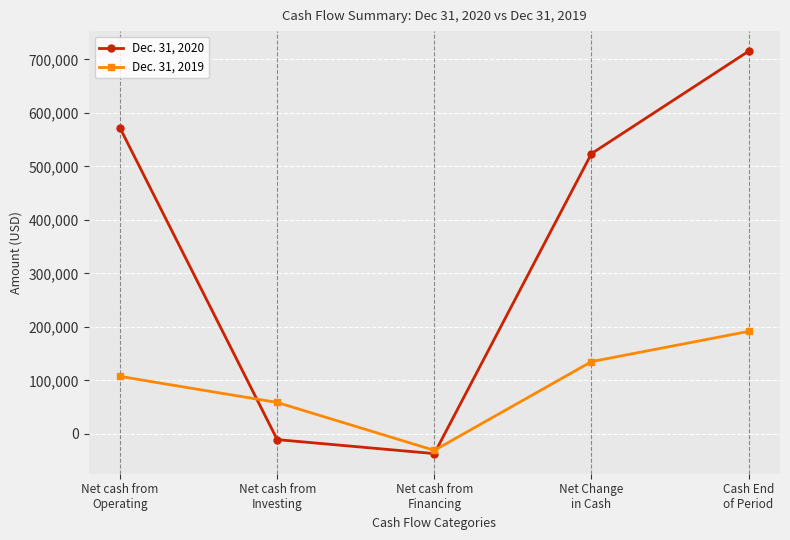

After their last crossing, which series has the higher values: Dec. 31, 2019 or Dec. 31, 2020?

Dec. 31, 2020